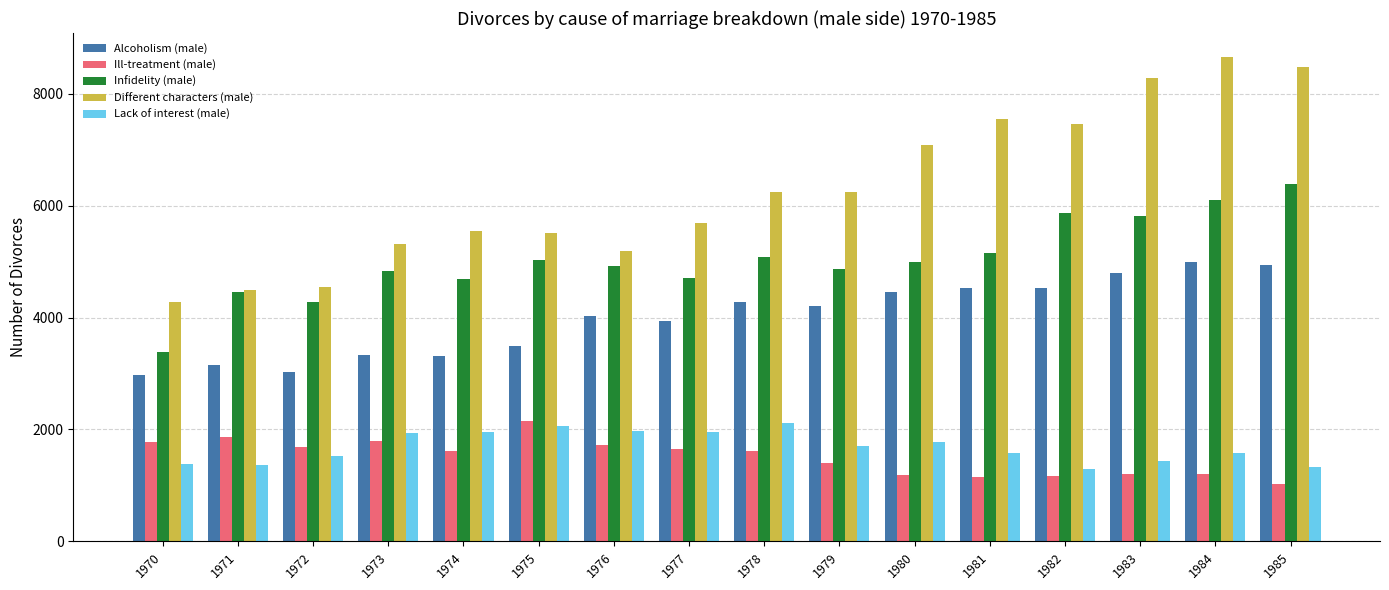

How many distinct data groups are displayed?

5